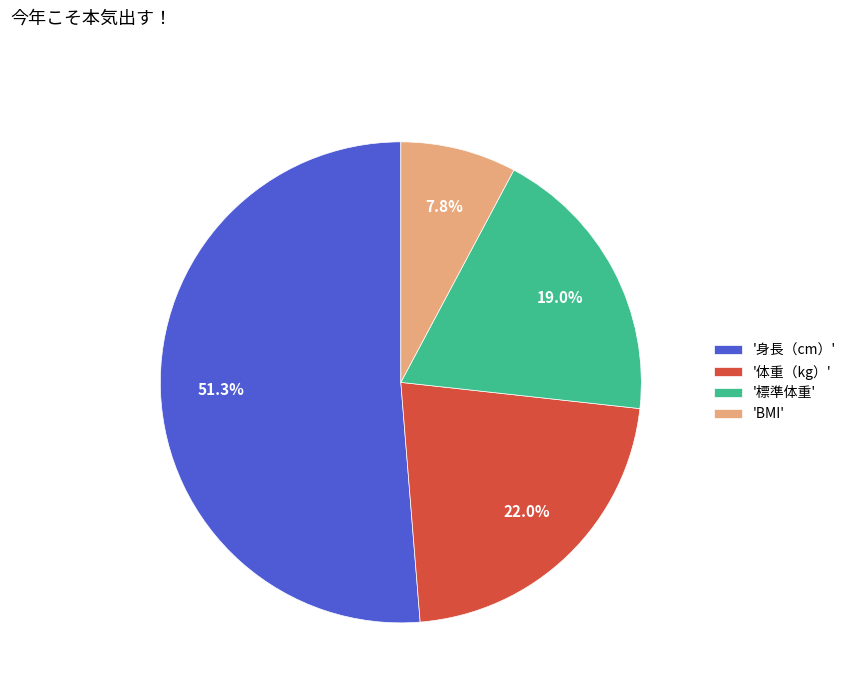

How many segments does this pie chart have?

4